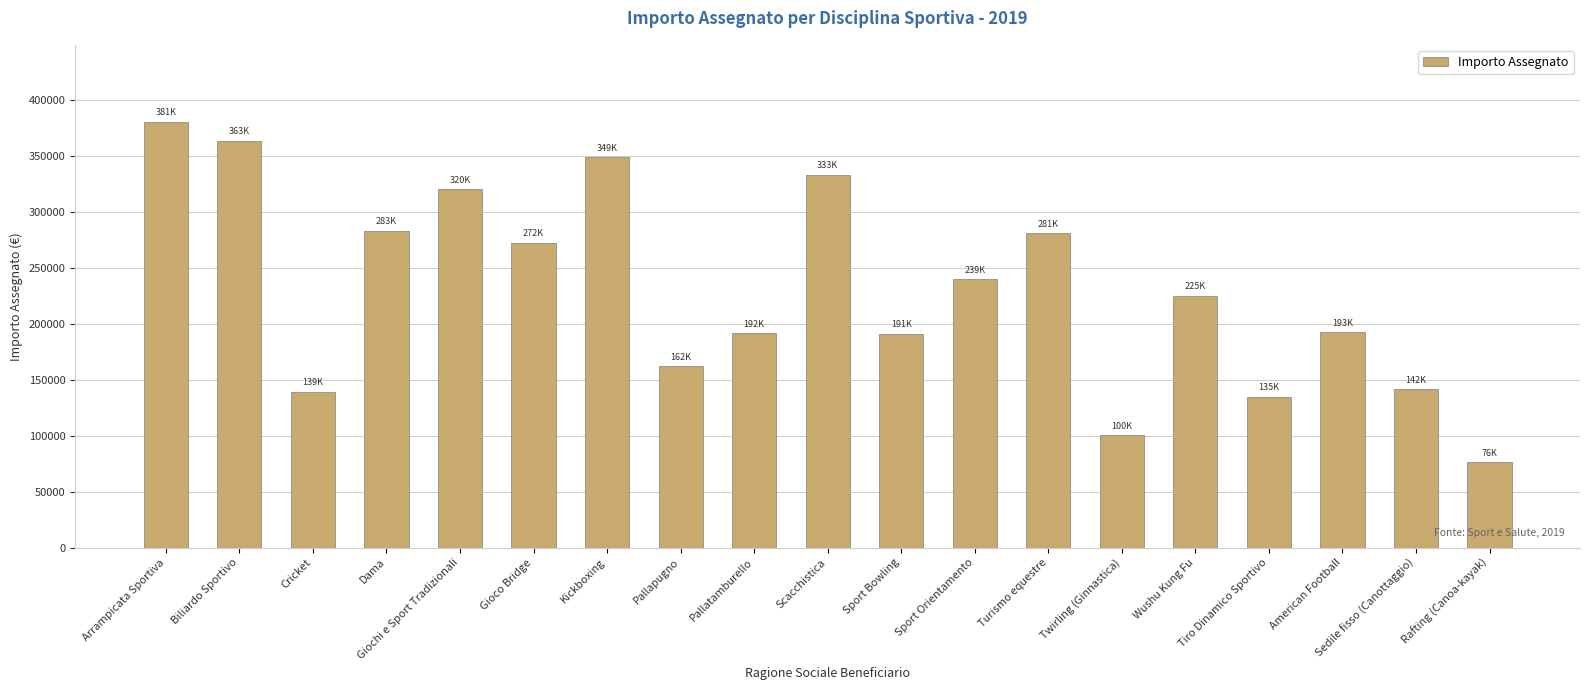

The value at Rafting (Canoa-kayak) is 76156.2. True or false?

True